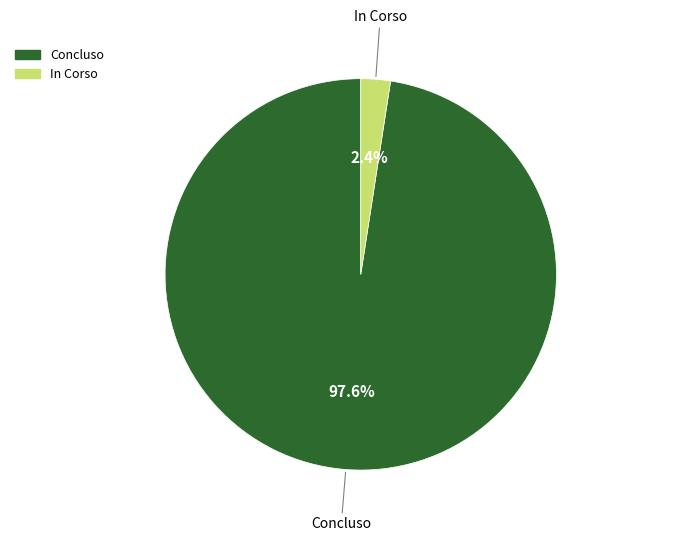

To the nearest percent, what is the average slice percentage?

50%